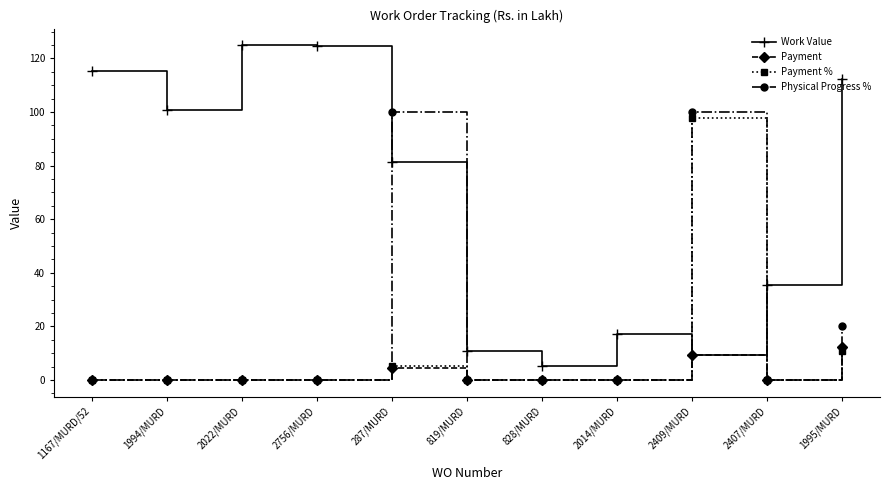

Which series has the widest spread of values?

Work Value